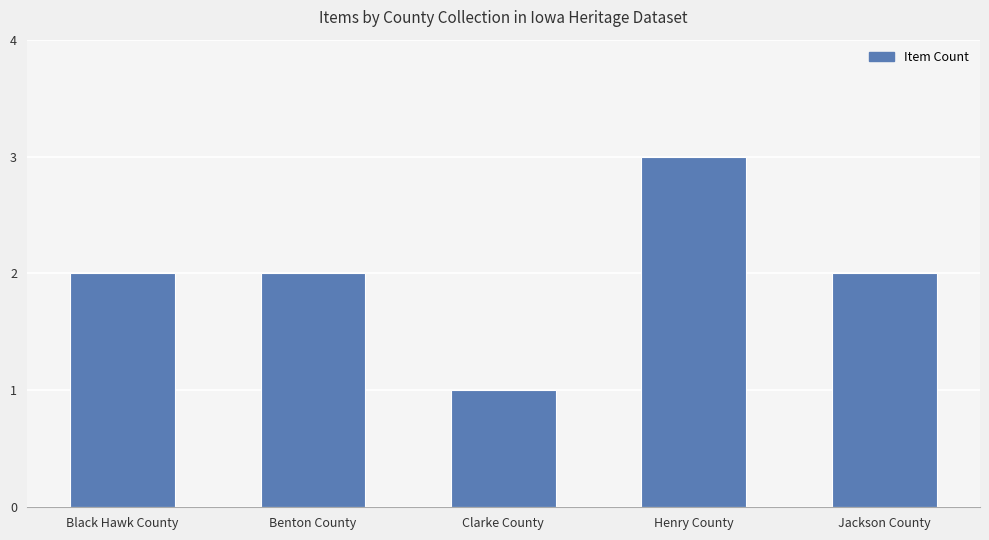

How many values are between 2 and 3?

4